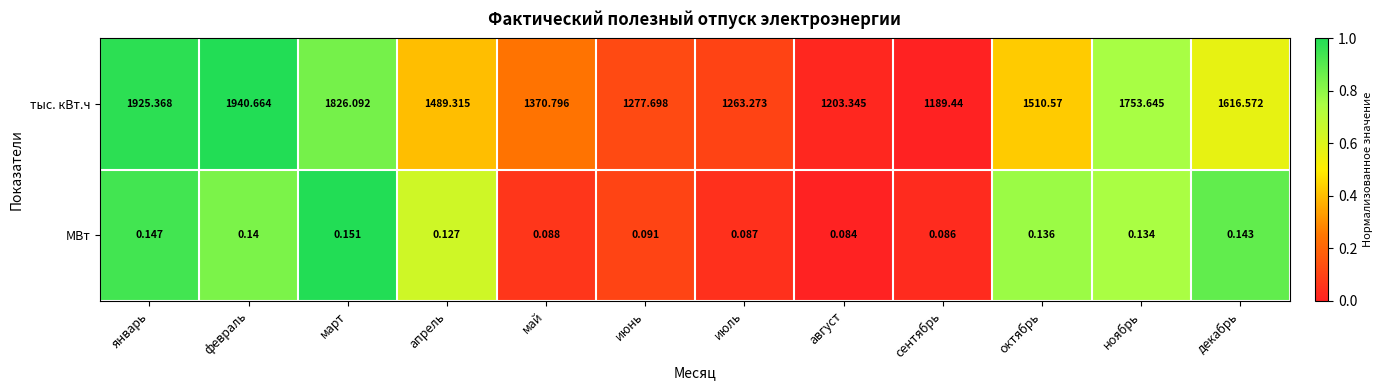

Rank the series by their maximum value, from highest to lowest.

тыс. кВт.ч, МВт